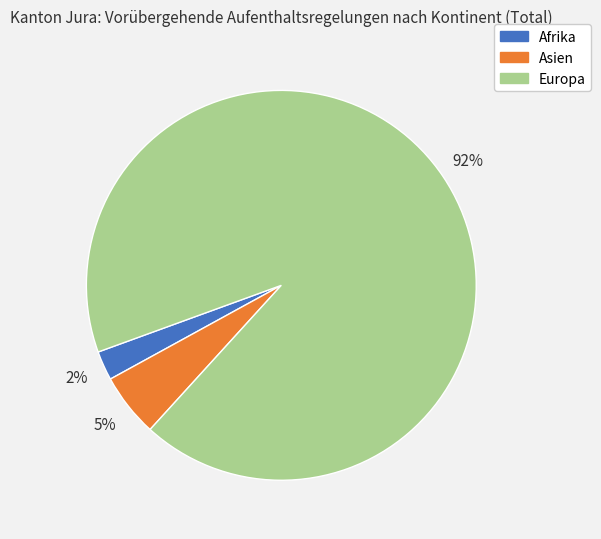

Combined, do Afrika and Asien account for over 50%?

No